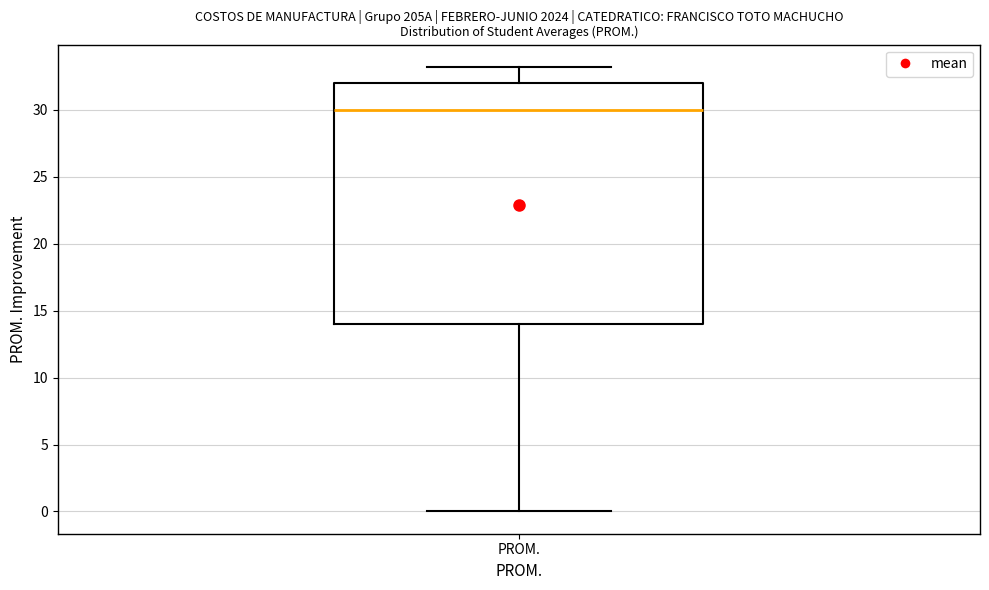

Read this box plot against the y-axis: the position of the median line, the range covered by the box, and the ends of both whiskers. The values are not printed on the chart, so give them approximately, as read against the axis.

median 30, box 14 to 32, whiskers 0 to 33